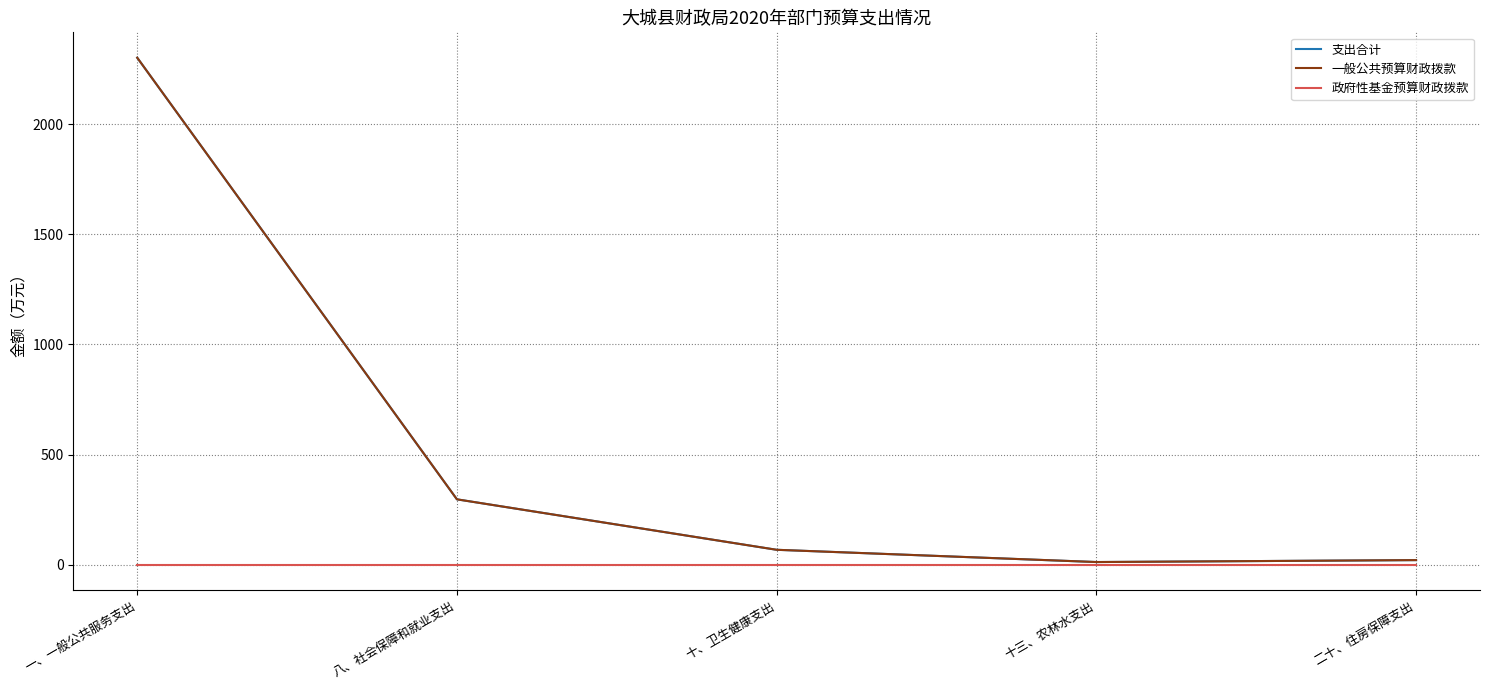

At which category is the sum across all series the highest?

一、一般公共服务支出